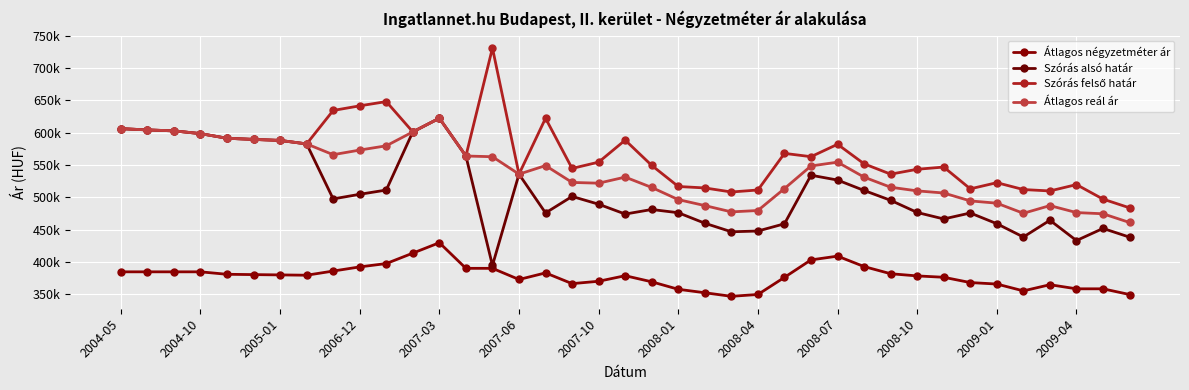

Is this an area chart (filled region under the line)?

No